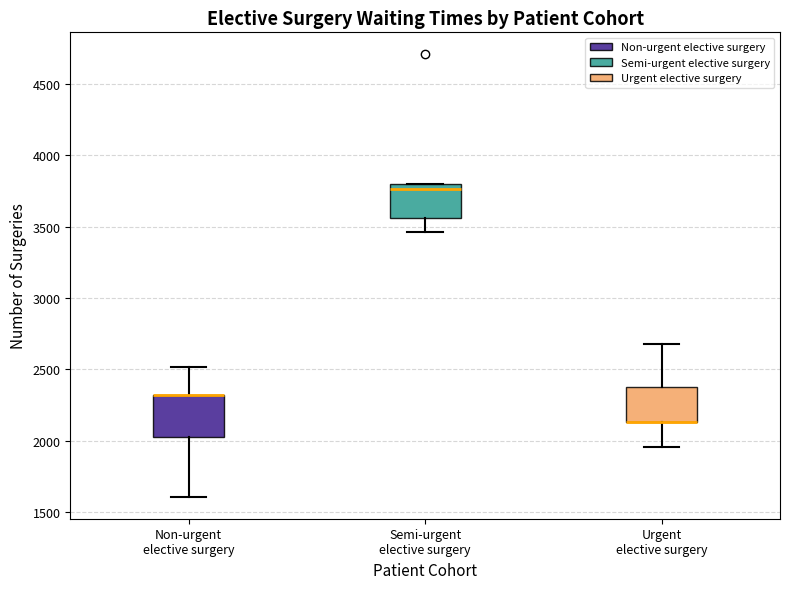

Reading left to right, read every box against the y-axis: the position of its median line, the range the box covers, and the ends of its whiskers. The values are not printed on the chart, so give them approximately, as read against the axis.

Non-urgent elective surgery: median 2300 (drawn on the box's upper edge), box 2050 to 2300, whiskers 1600 to 2500
Semi-urgent elective surgery: median 3750, box 3550 to 3800, whiskers 3450 to 3800
Urgent elective surgery: median 2150 (drawn on the box's lower edge), box 2150 to 2400, whiskers 1950 to 2700